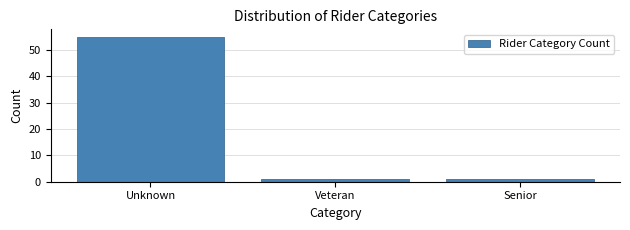

Reading left to right, list all the values displayed in this chart.

55	1	1